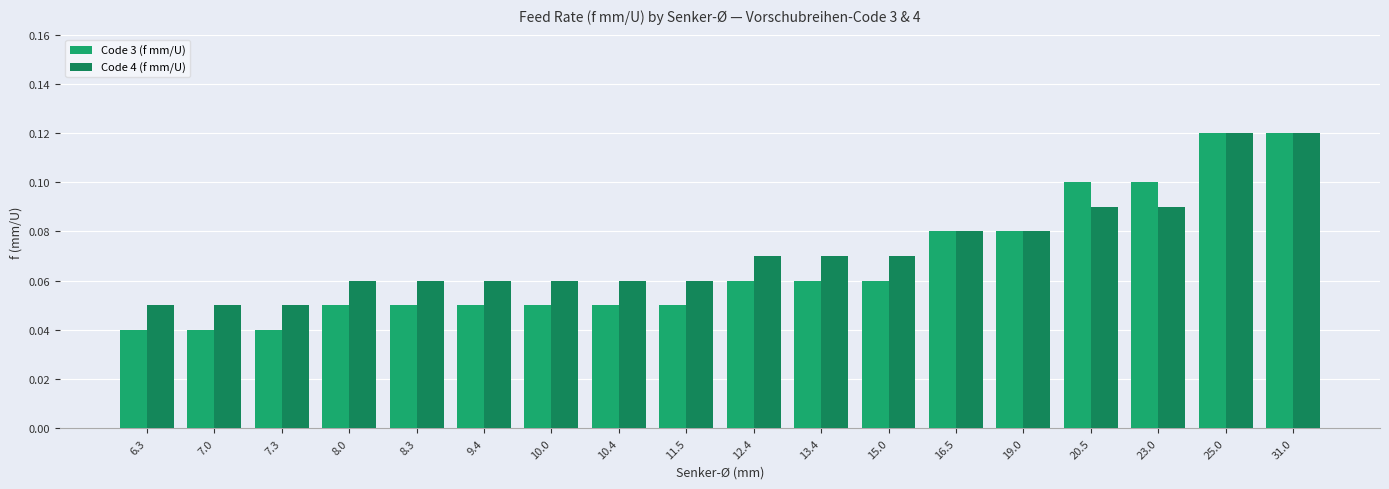

Which series has the largest total across all categories?

Code 4 (f mm/U)